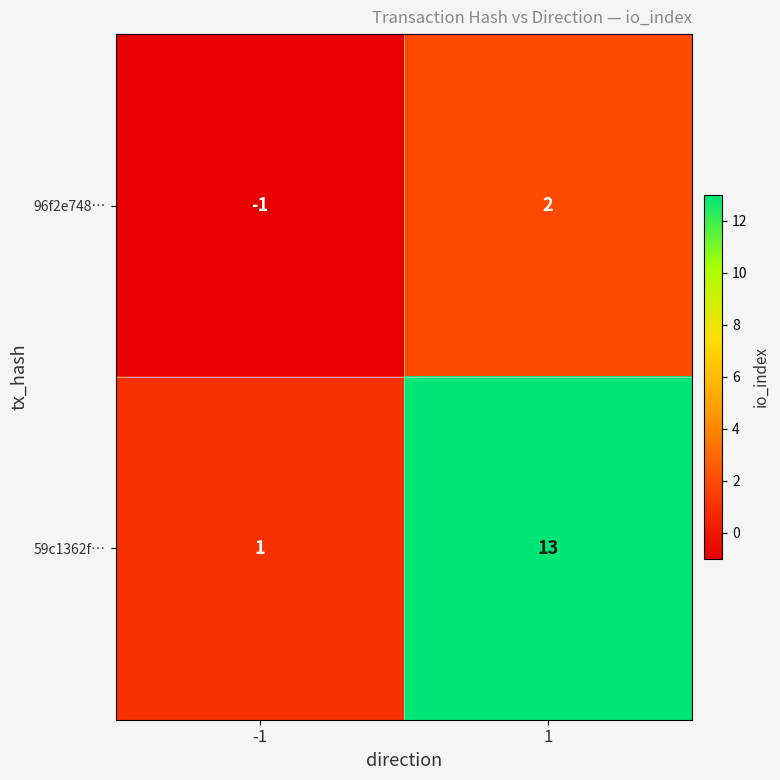

The 59c1362f… series shows 2 at -1. True or false?

False